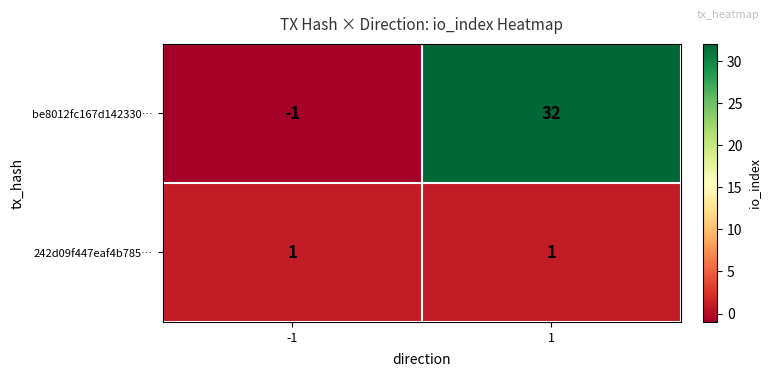

Between -1 and 1, which series saw the biggest shift?

be8012fc167d142330…